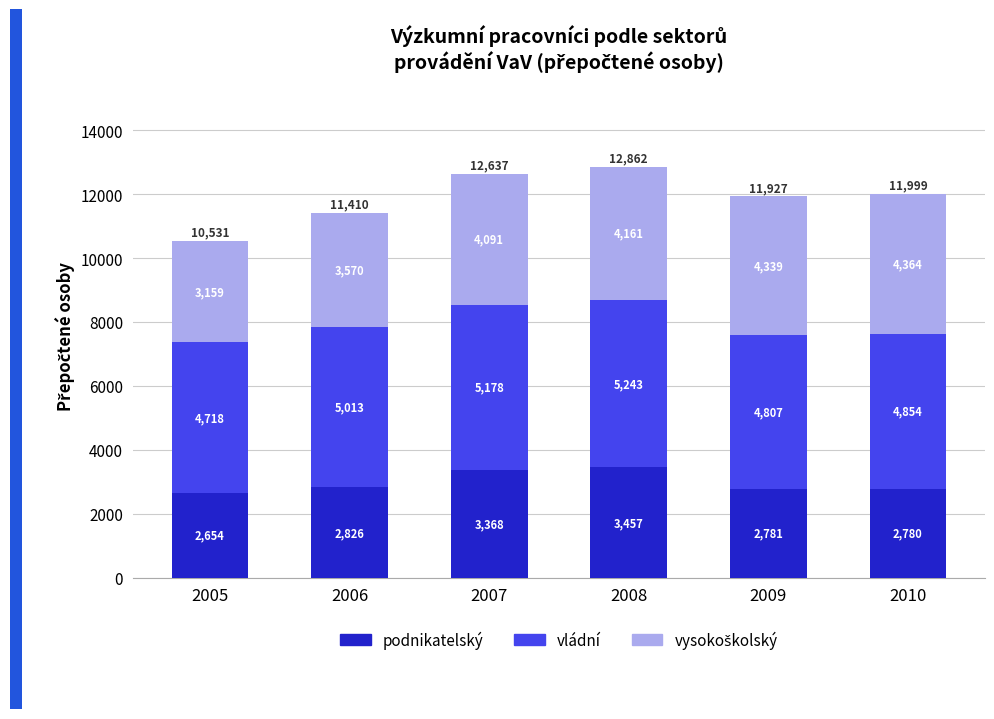

At which category is the sum across all series the highest?

2008